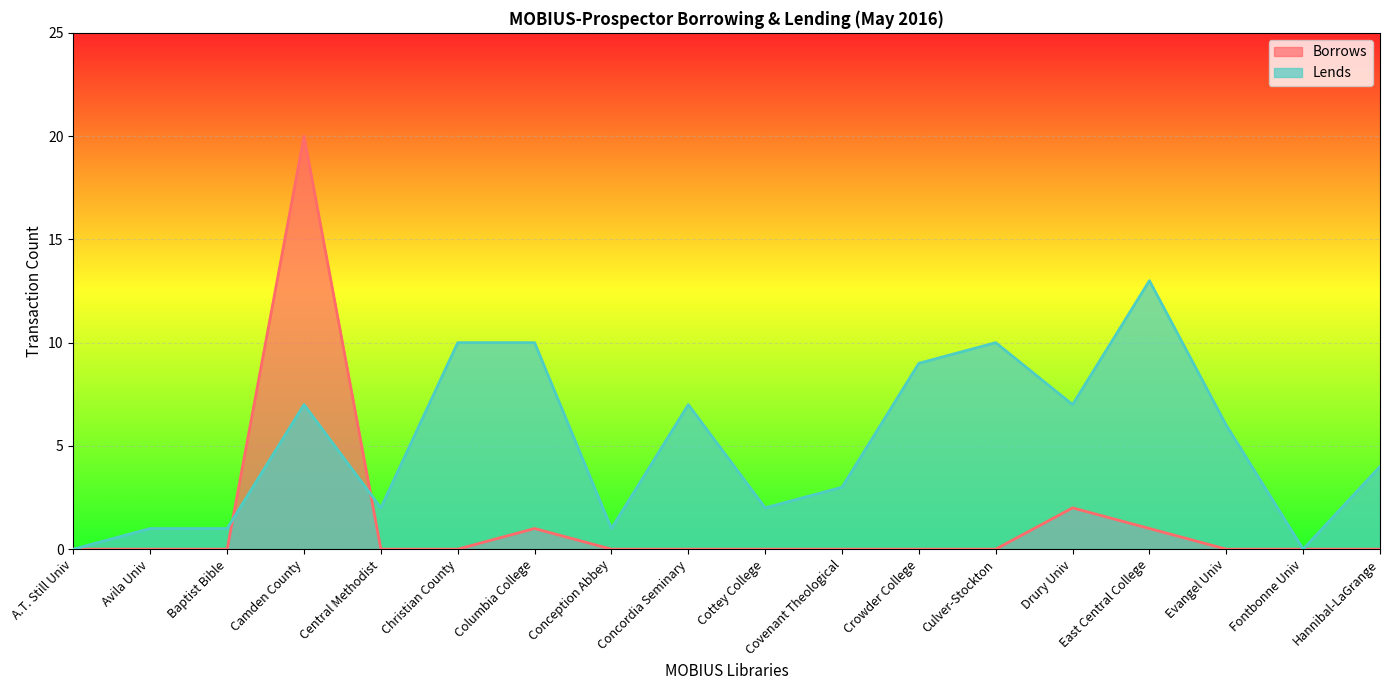

The value of Lends at Cottey College is 2. True or false?

True